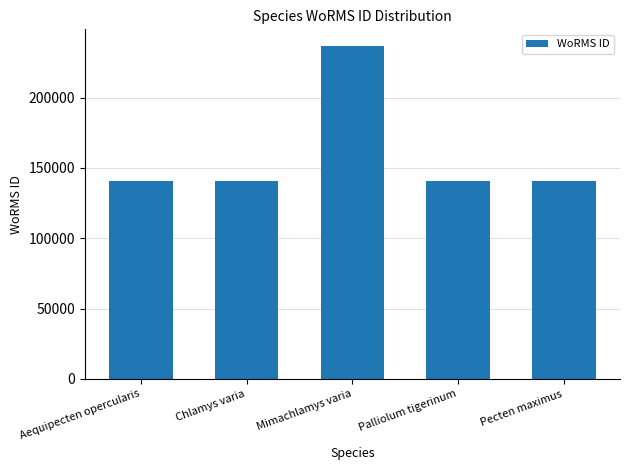

The value at Chlamys varia is 140696. True or false?

True